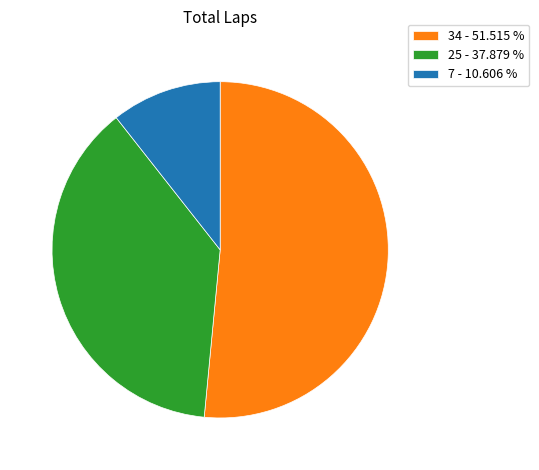

Rank the categories by value from highest to lowest.

34 - 51.515 %, 25 - 37.879 %, 7 - 10.606 %